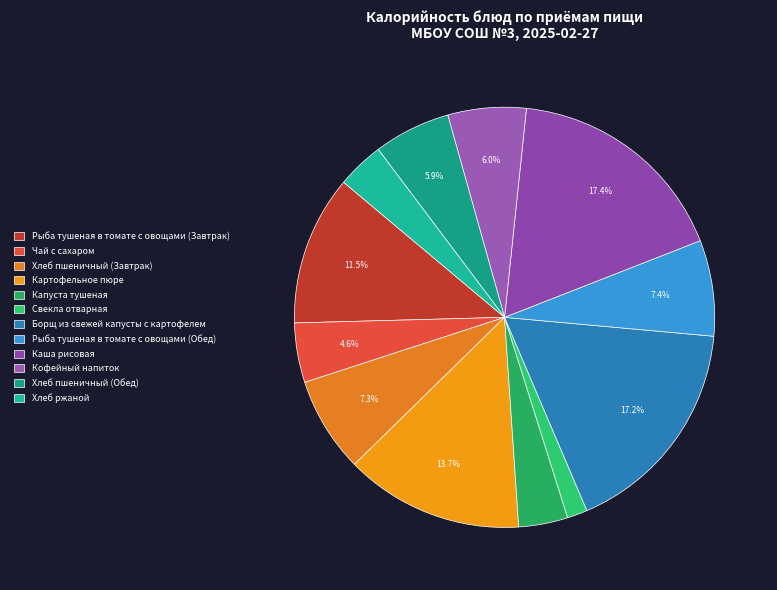

To the nearest percent, what is the difference between the Хлеб ржаной and Чай с сахаром slice percentages?

1%